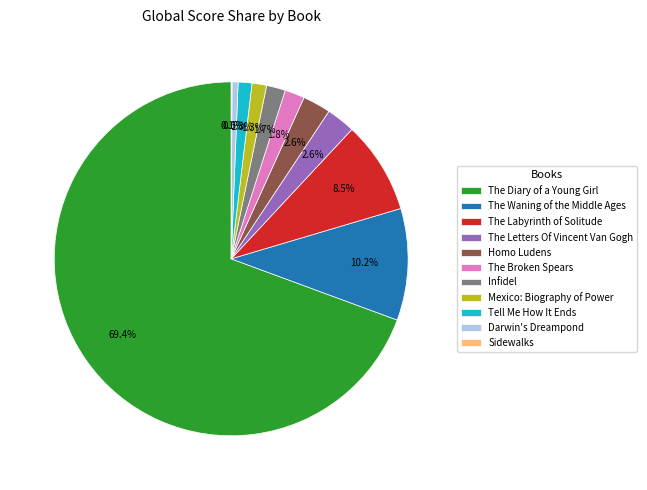

Does Homo Ludens account for over 50% of the chart?

No